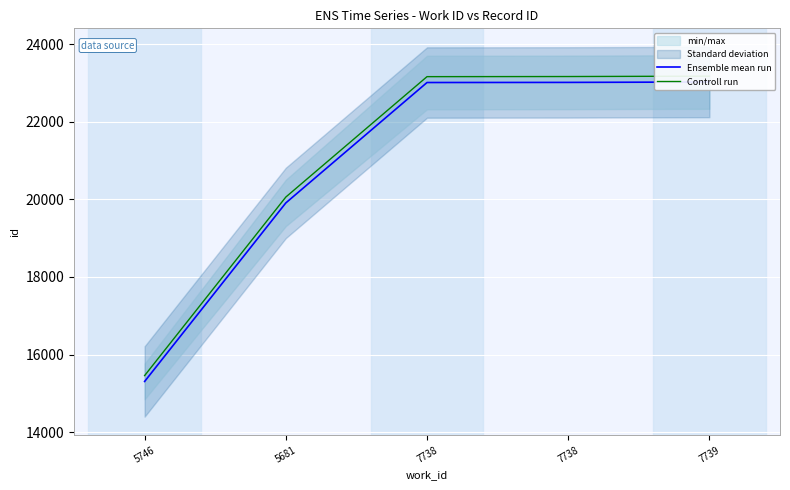

What is the value of the Controll run point at the 2nd from the left?

20061.3